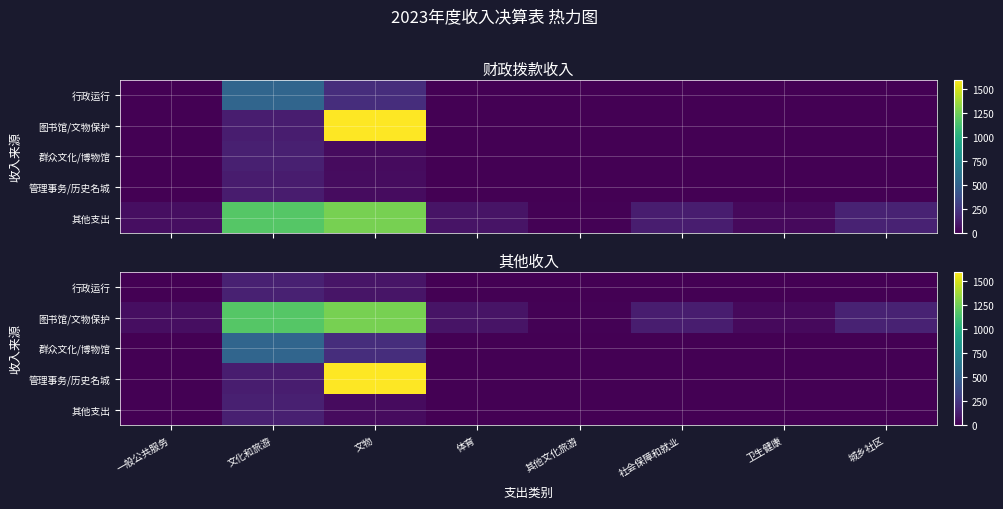

At which label does 行政运行 reach its peak?

文化和旅游